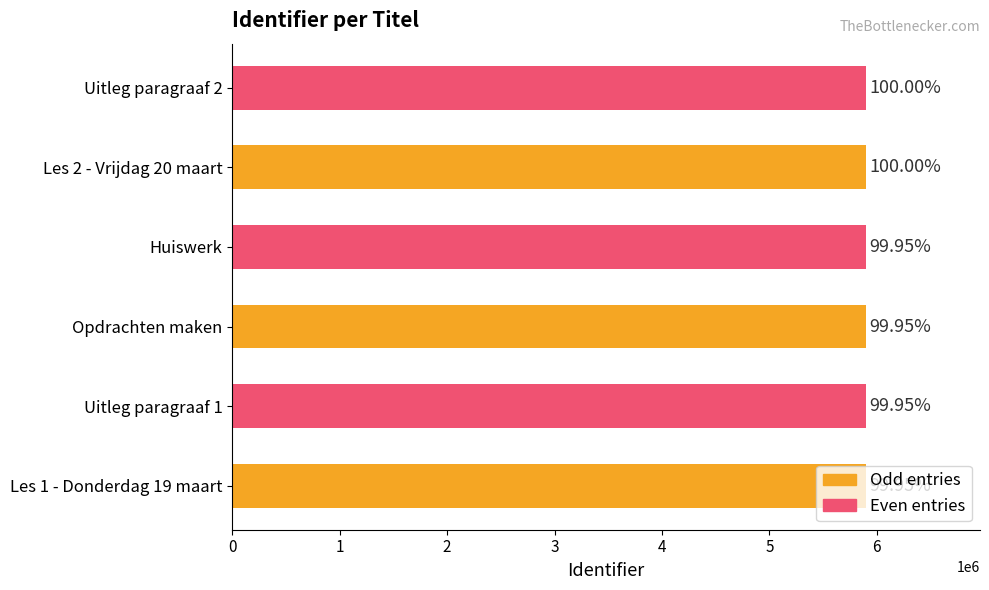

How many bars are there in total?

6